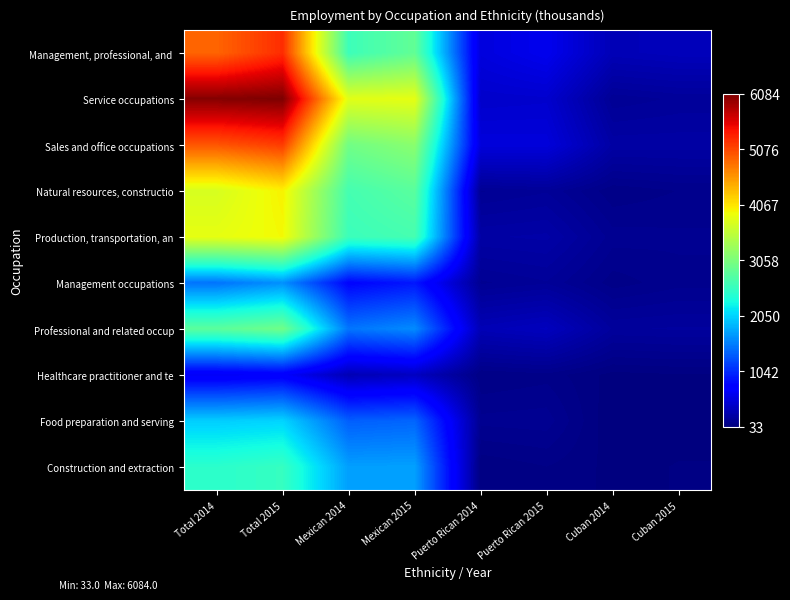

Which label corresponds to the smallest value in the chart?

Cuban 2014